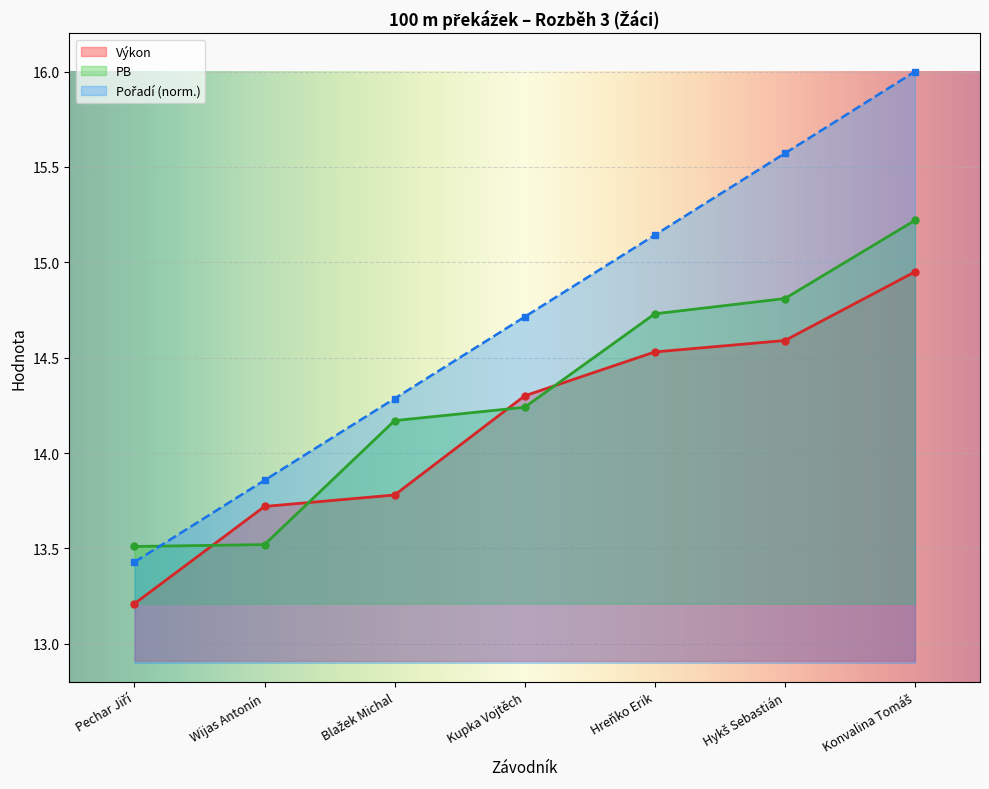

At which category does the chart reach its minimum across all series?

Pechar Jiří